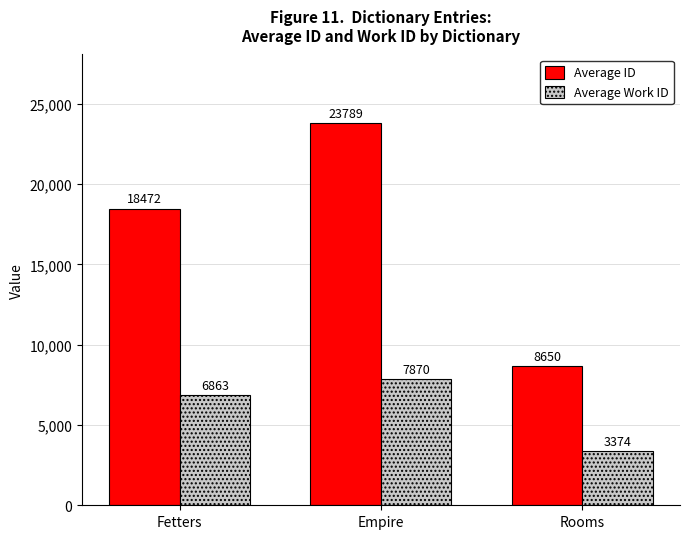

Between Fetters and Empire, which series saw the biggest shift?

Average ID